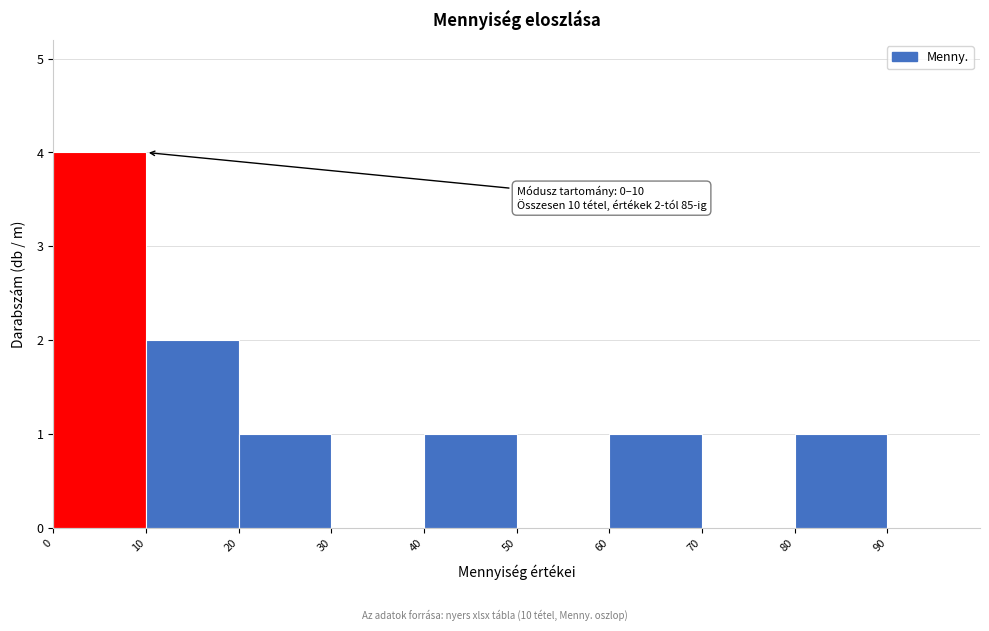

Over which range of the x-axis is the bar tallest?

0 to 10